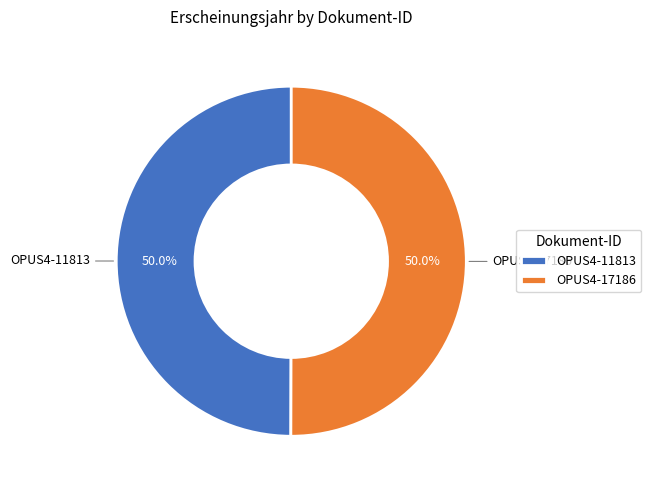

What is the total percentage of OPUS4-11813 and OPUS4-17186?

100.0%